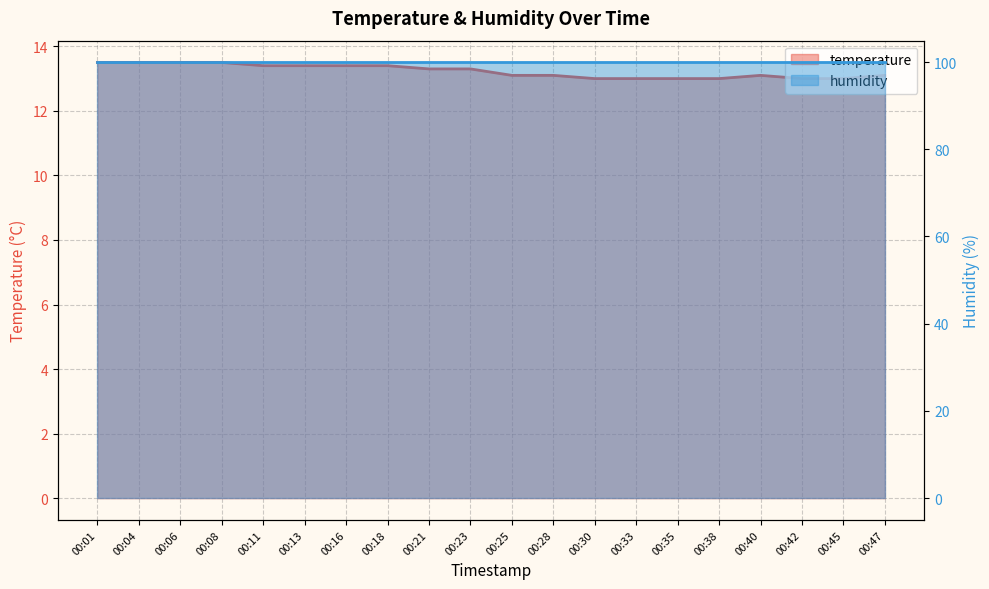

Which has a higher value, 00:23 or 00:30?

00:23